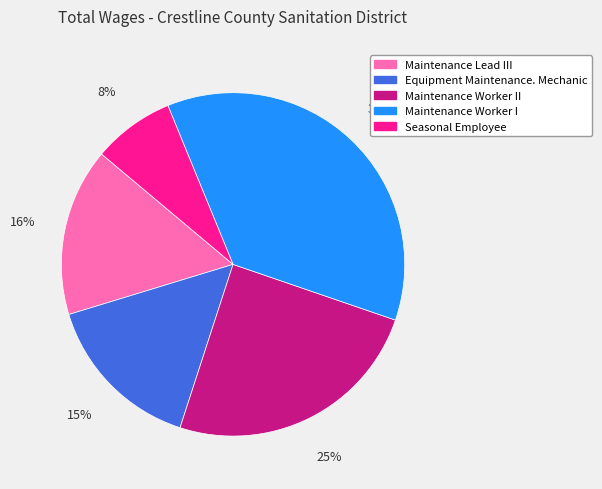

How many segments does this pie chart have?

5